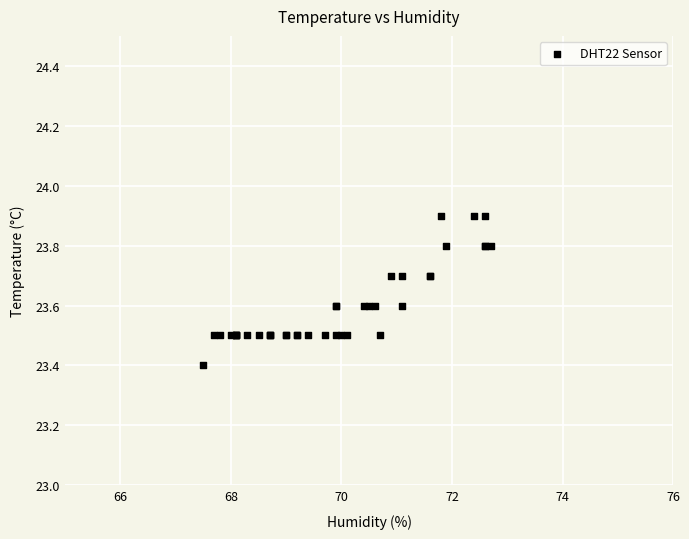

What Y value in the scatter plot is closest to 23?

23.4